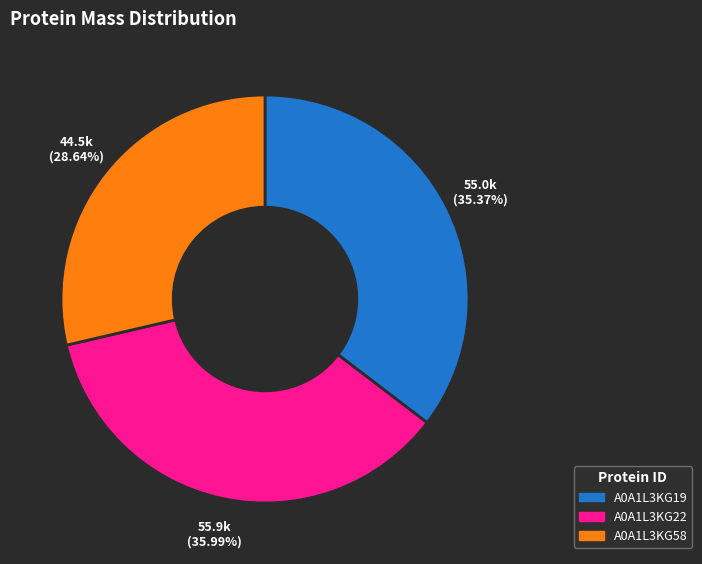

To the nearest percent, what is the difference between the A0A1L3KG19 and A0A1L3KG58 slice percentages?

7%